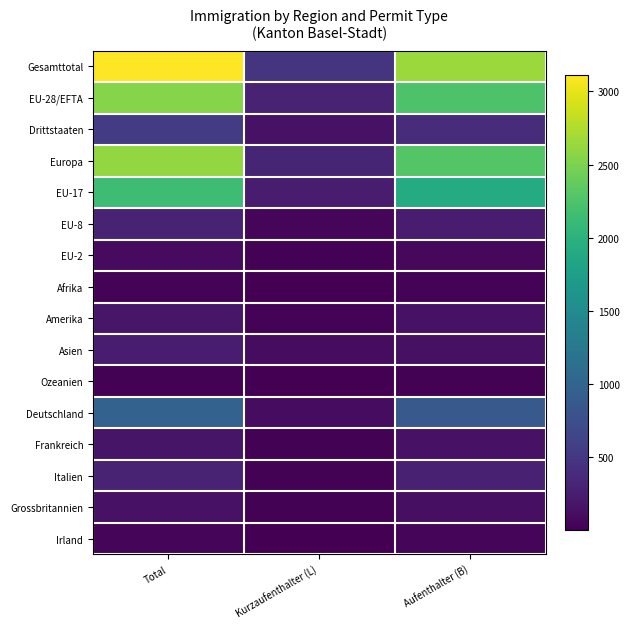

Reading left to right, transcribe all the data shown in this chart.

Gesamttotal: Total=3114	Kurzaufenthalter (L)=469	Aufenthalter (B)=2643
EU-28/EFTA: Total=2554	Kurzaufenthalter (L)=311	Aufenthalter (B)=2241
Drittstaaten: Total=560	Kurzaufenthalter (L)=158	Aufenthalter (B)=402
Europa: Total=2611	Kurzaufenthalter (L)=322	Aufenthalter (B)=2287
EU-17: Total=2153	Kurzaufenthalter (L)=233	Aufenthalter (B)=1918
EU-8: Total=298	Kurzaufenthalter (L)=57	Aufenthalter (B)=241
EU-2: Total=94	Kurzaufenthalter (L)=20	Aufenthalter (B)=74
Afrika: Total=38	Kurzaufenthalter (L)=2	Aufenthalter (B)=36
Amerika: Total=188	Kurzaufenthalter (L)=31	Aufenthalter (B)=157
Asien: Total=254	Kurzaufenthalter (L)=110	Aufenthalter (B)=144
Ozeanien: Total=20	Kurzaufenthalter (L)=4	Aufenthalter (B)=16
Deutschland: Total=980	Kurzaufenthalter (L)=104	Aufenthalter (B)=874
Frankreich: Total=173	Kurzaufenthalter (L)=23	Aufenthalter (B)=150
Italien: Total=313	Kurzaufenthalter (L)=25	Aufenthalter (B)=288
Grossbritannien: Total=151	Kurzaufenthalter (L)=19	Aufenthalter (B)=132
Irland: Total=52	Kurzaufenthalter (L)=2	Aufenthalter (B)=50